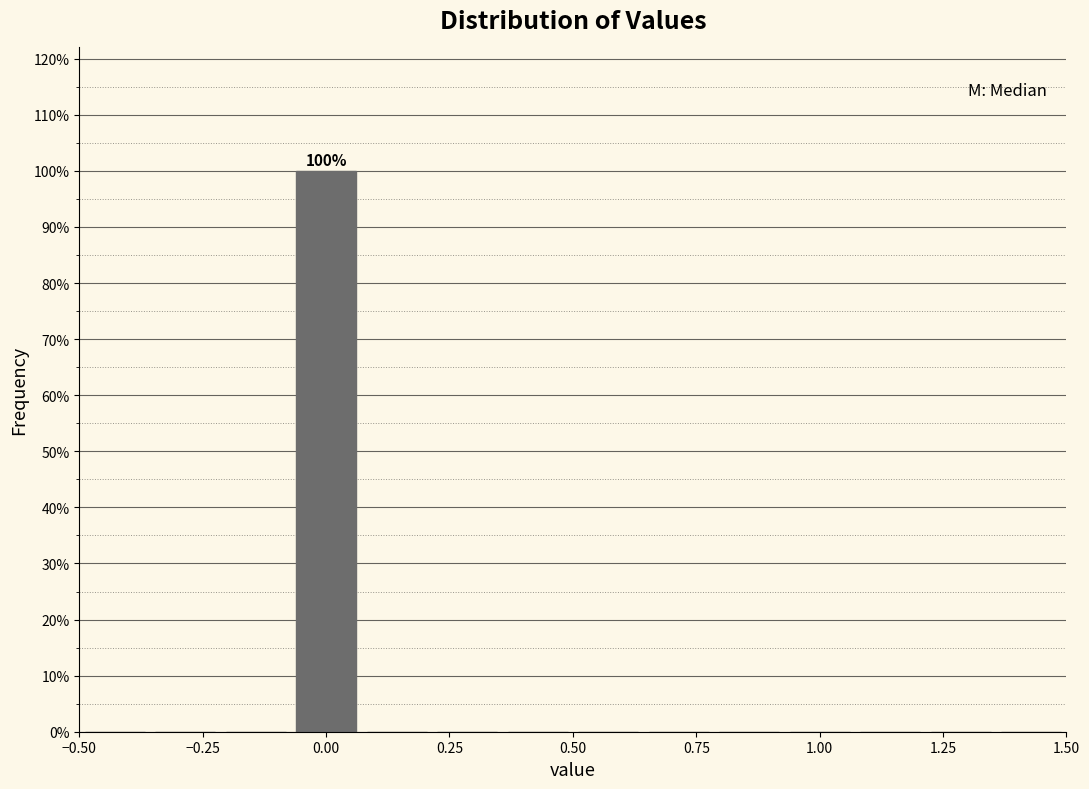

Read against the x-axis, roughly where is the centre of the tallest bar?

0.00